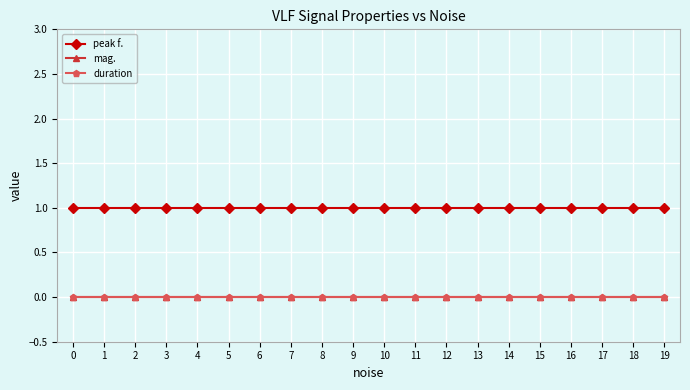

At 0, list the series in order from smallest to largest.

mag., duration, peak f.